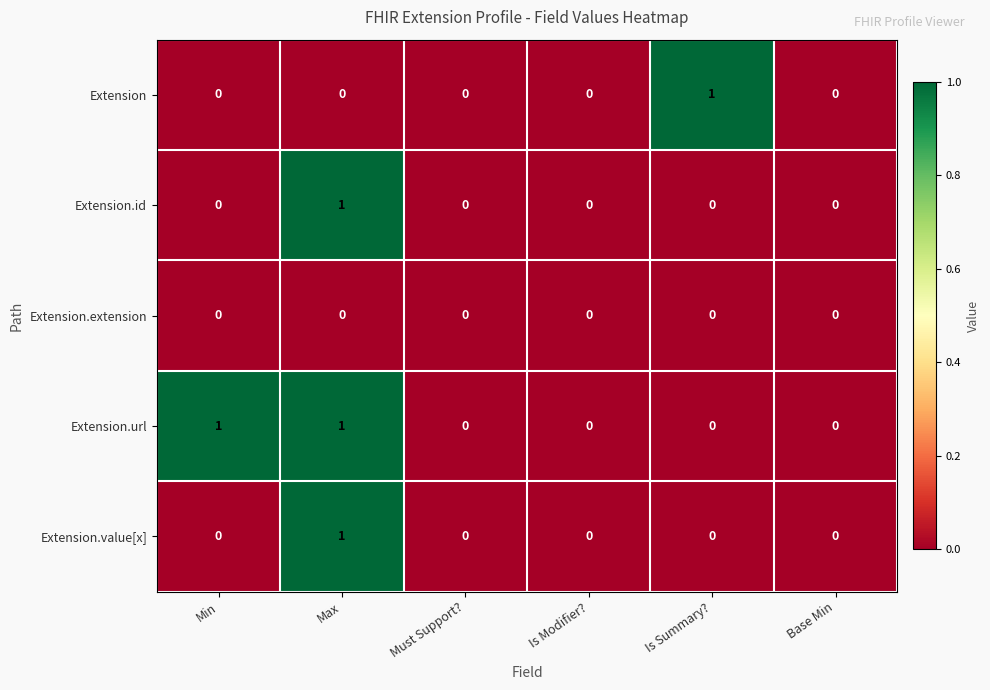

Count the number of data series in this chart.

5